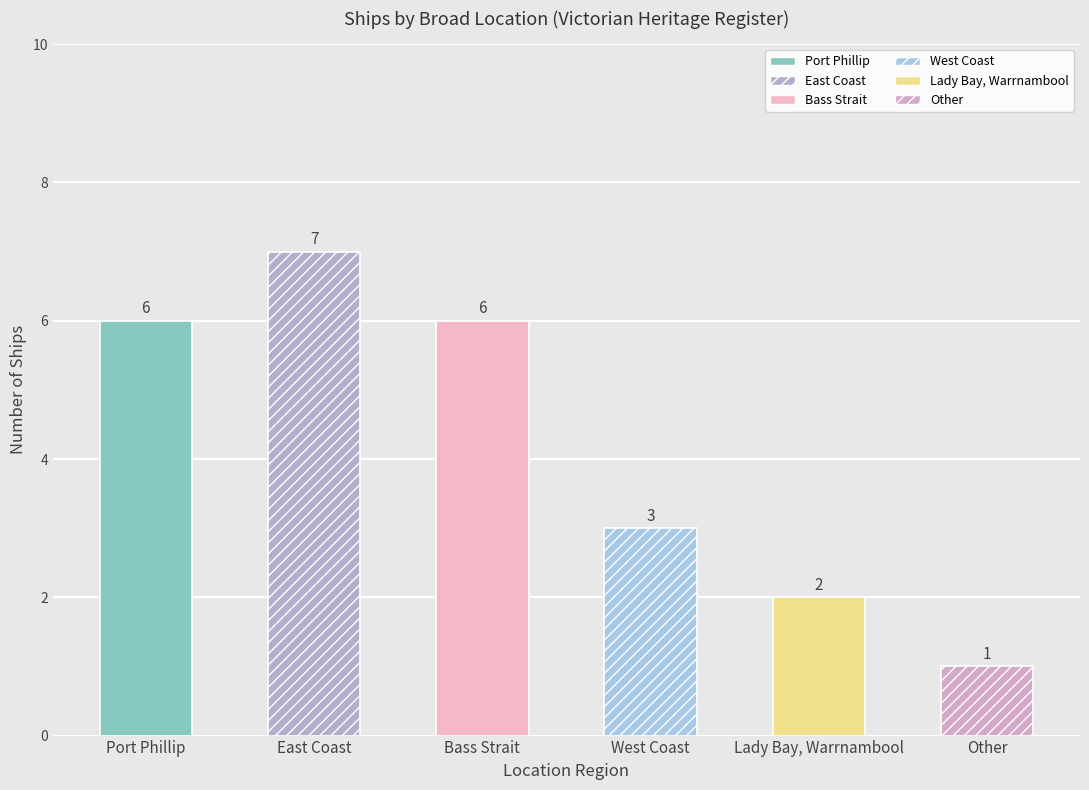

Where is the data nearest to the value 4?

West Coast